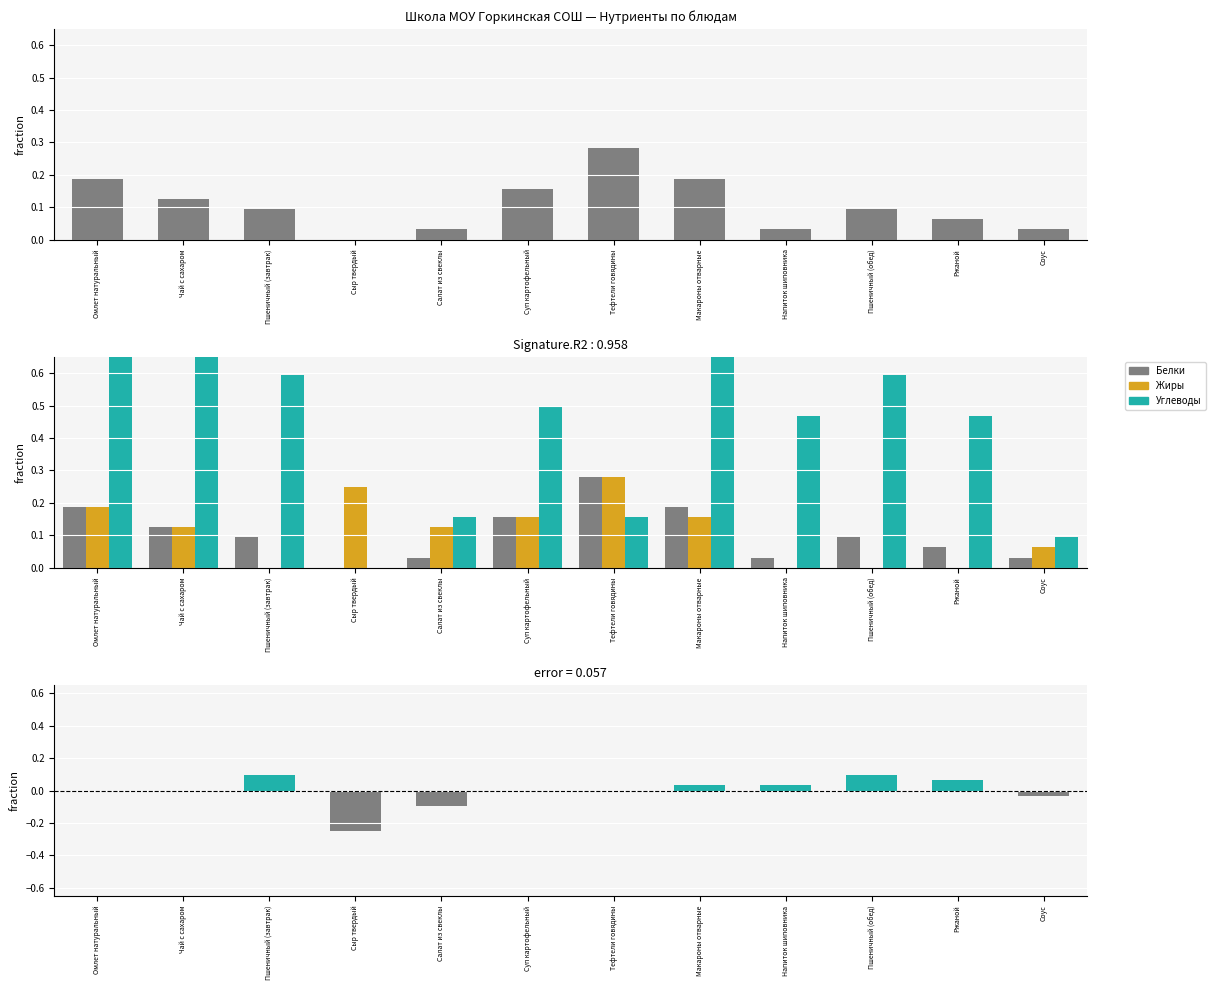

What is the difference between the maximum and second lowest values in the Углеводы series?

0.9